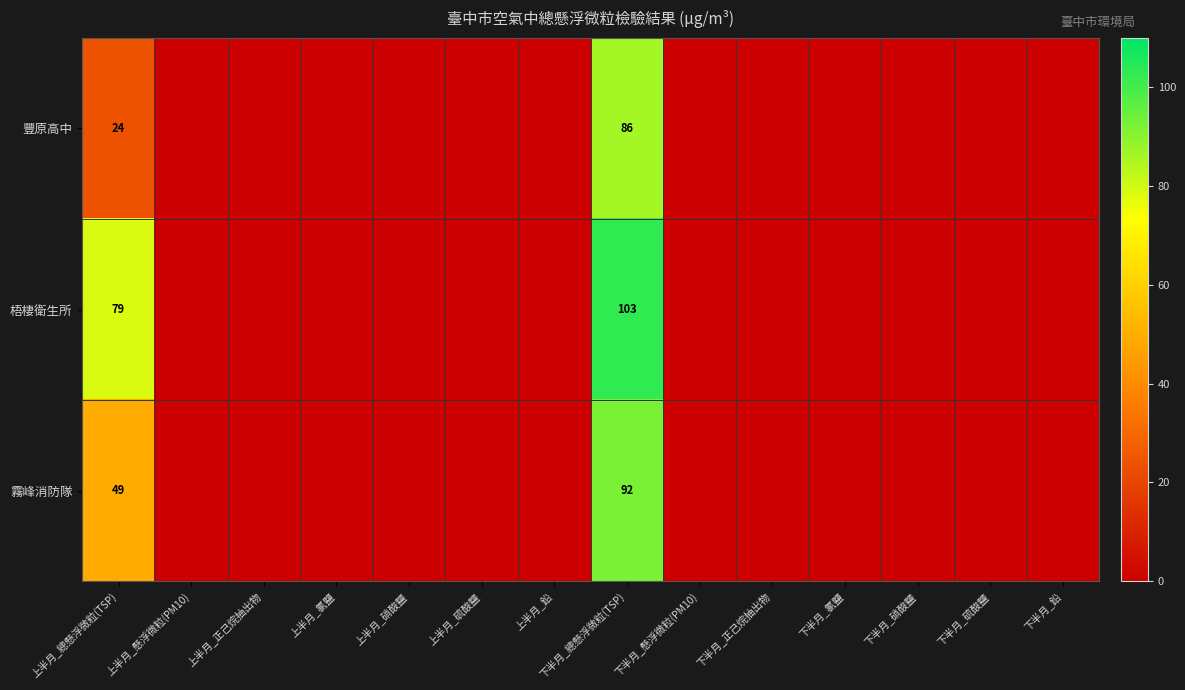

The value of 豐原高中 at 下半月_總懸浮微粒(TSP) is 86. True or false?

True